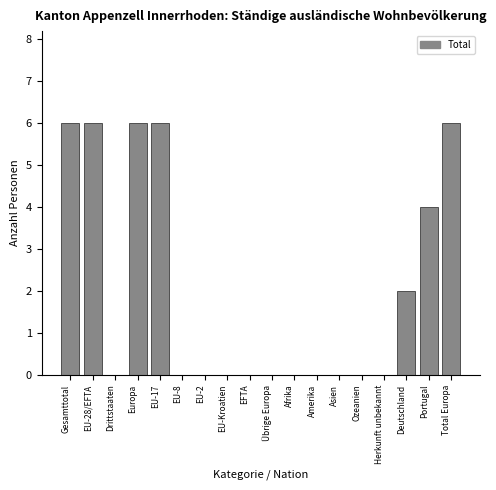

Reading right to left, transcribe all the data shown in this chart.

Total Europa=6	Portugal=4	Deutschland=2	Herkunft unbekannt=0	Ozeanien=0	Asien=0	Amerika=0	Afrika=0	Übrige Europa=0	EFTA=0	EU-Kroatien=0	EU-2=0	EU-8=0	EU-17=6	Europa=6	Drittstaaten=0	EU-28/EFTA=6	Gesamttotal=6